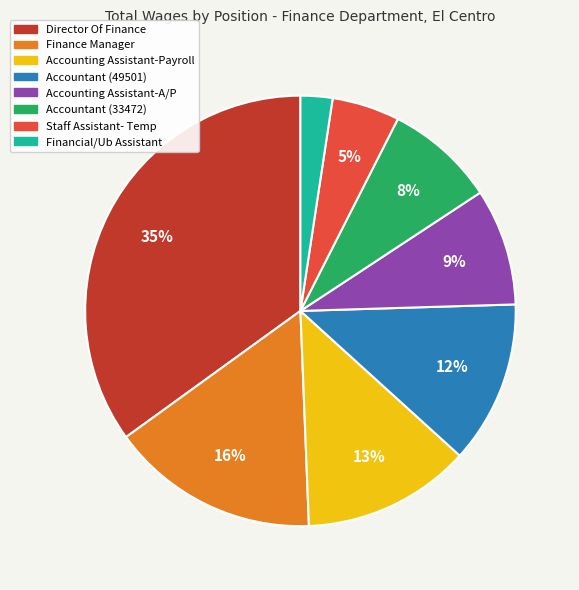

Does Accounting Assistant-A/P account for over 50% of the chart?

No